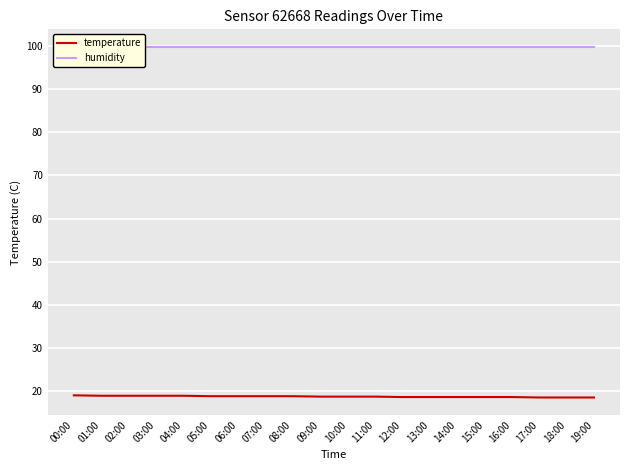

Rank the series at 11:00 from highest to lowest value.

humidity, temperature